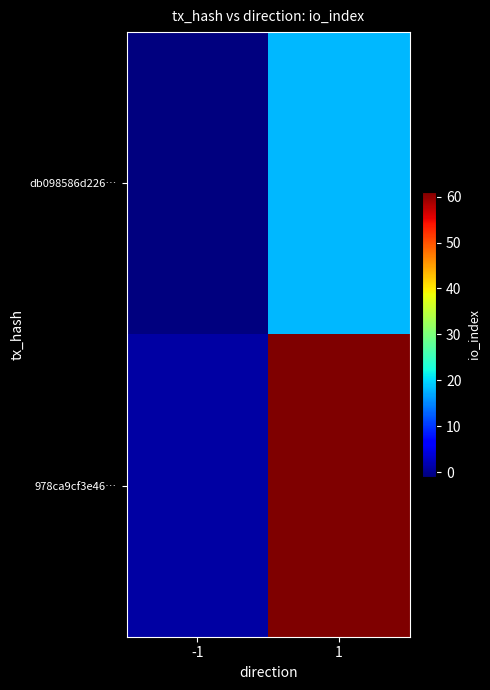

Reading right to left, transcribe all the data shown in this chart.

db098586d226…: 1=18	-1=-1
978ca9cf3e46…: 1=61	-1=1